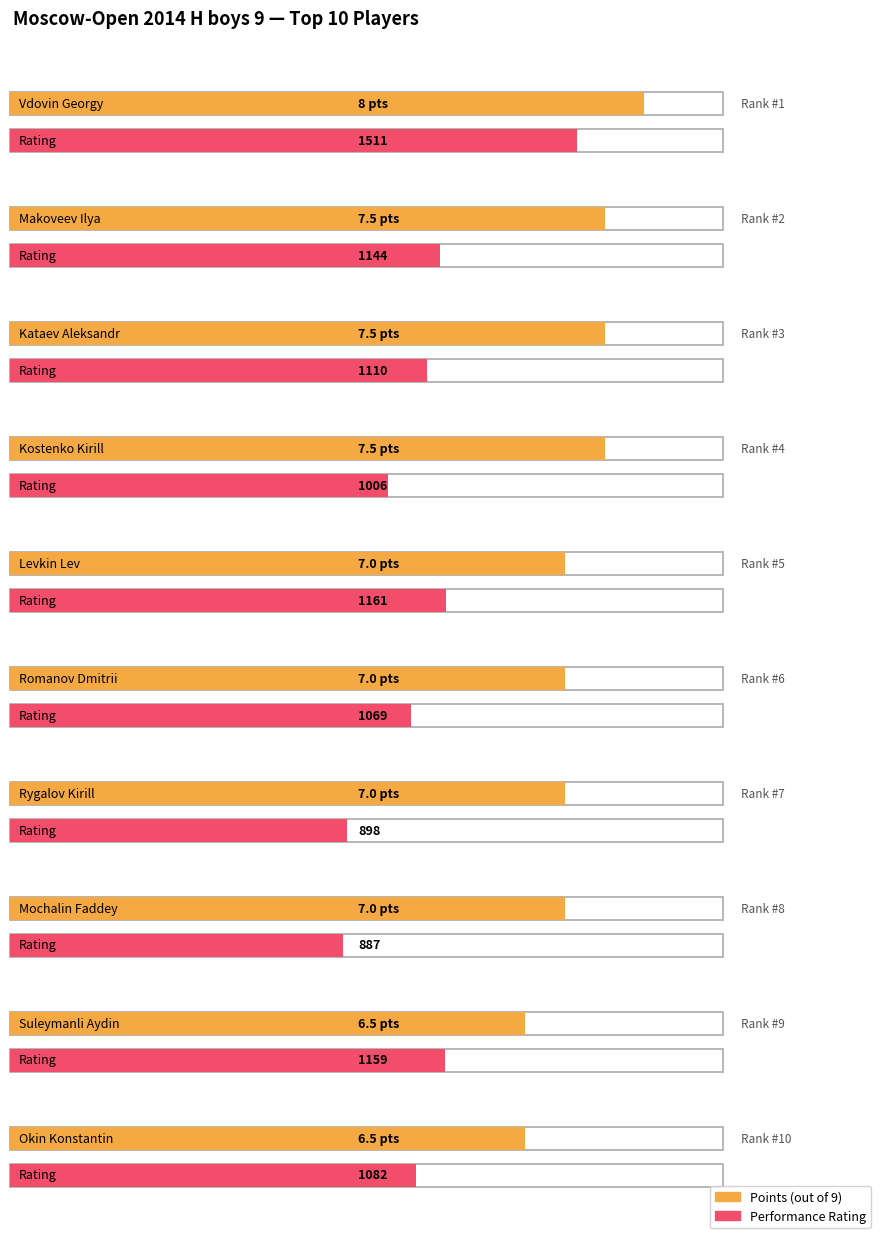

How many data points in Points are above 7?

4